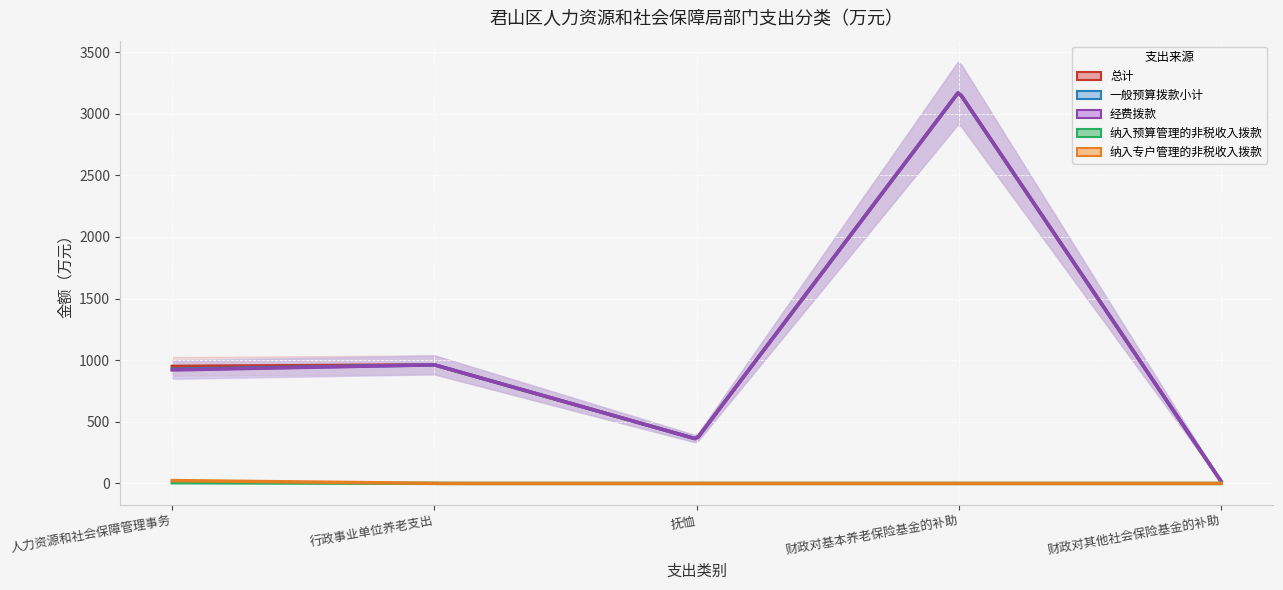

What is the maximum value for 一般预算拨款小计?

3177.2